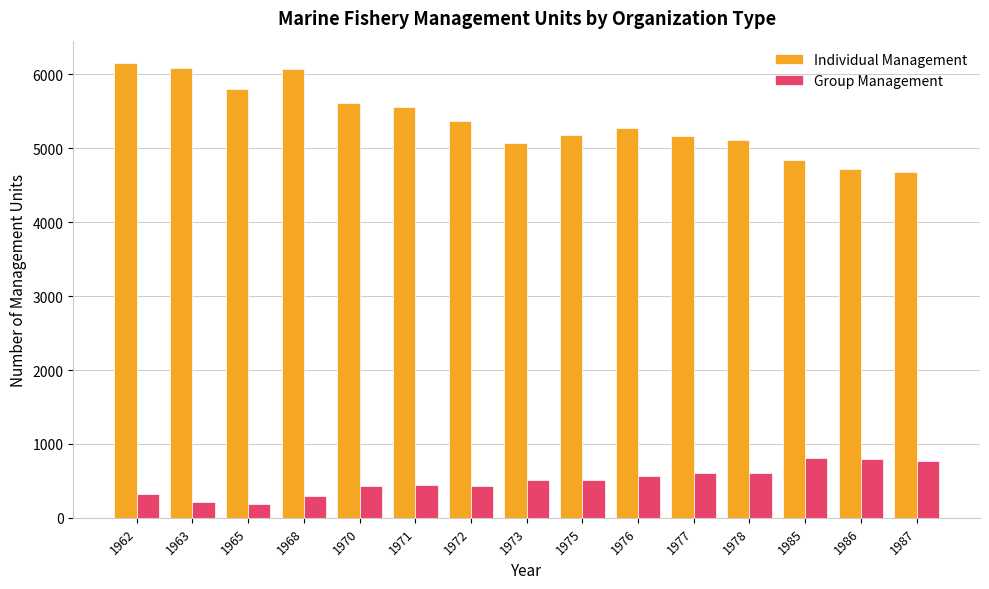

What are all the series names shown in the legend?

Individual Management, Group Management